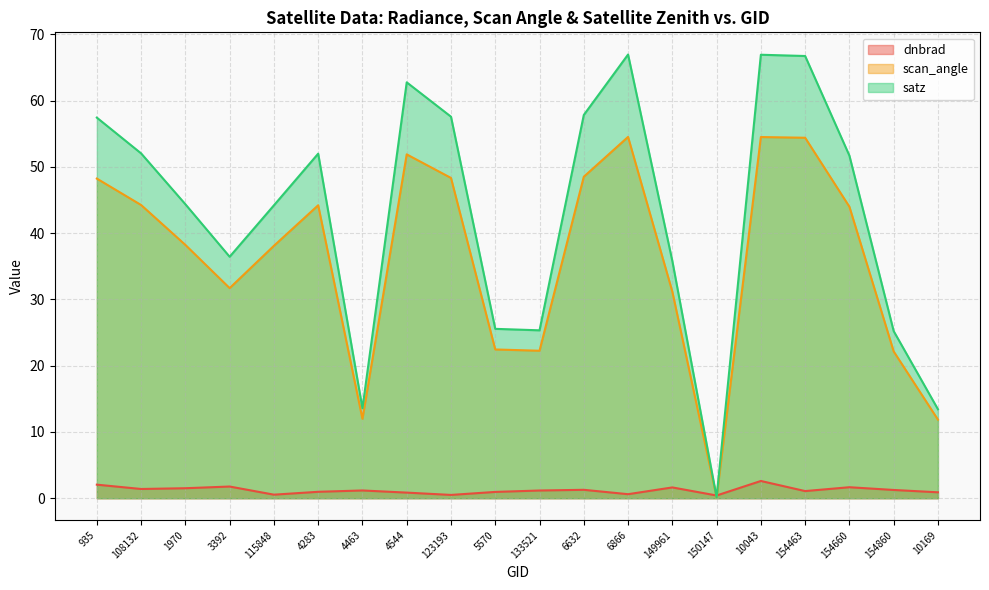

Where does the satz series first go above 51?

935